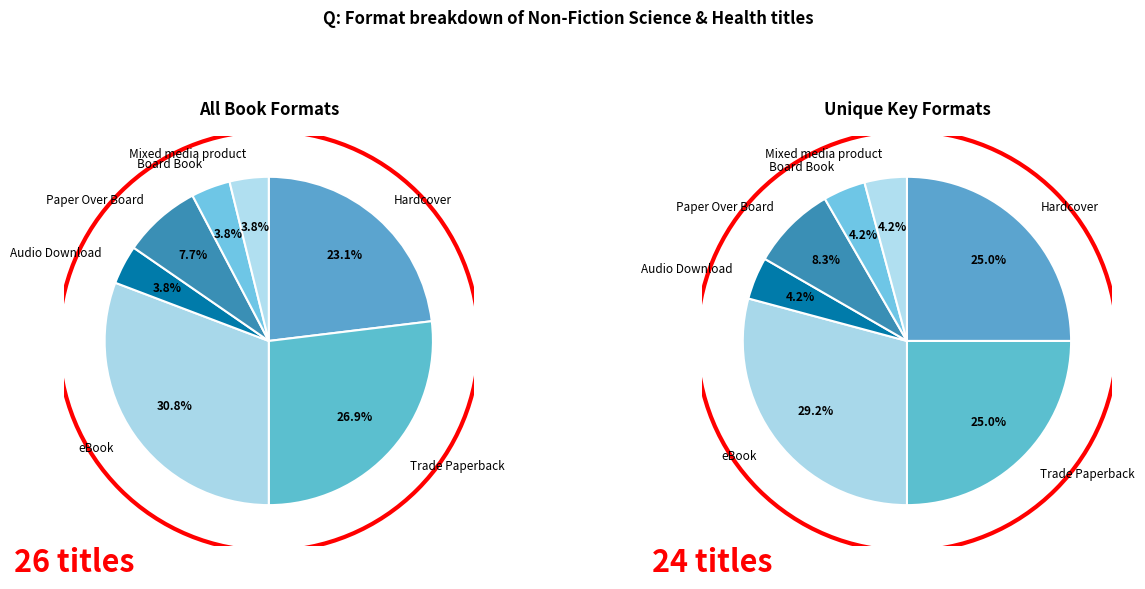

How many segments does this pie chart have?

7